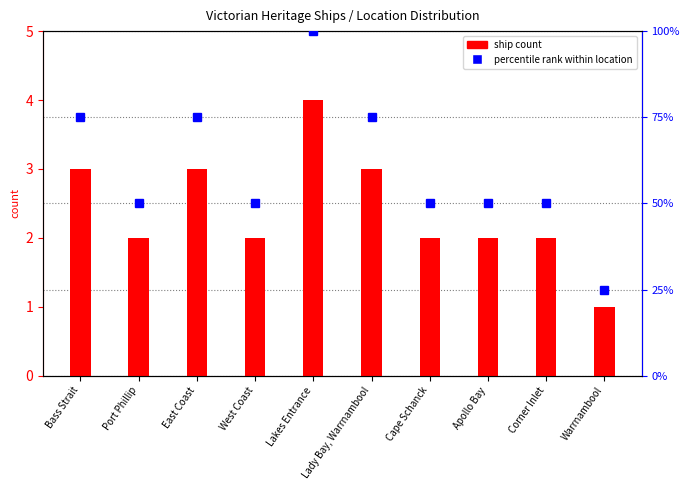

Which label corresponds to the largest value in the chart?

Lakes Entrance